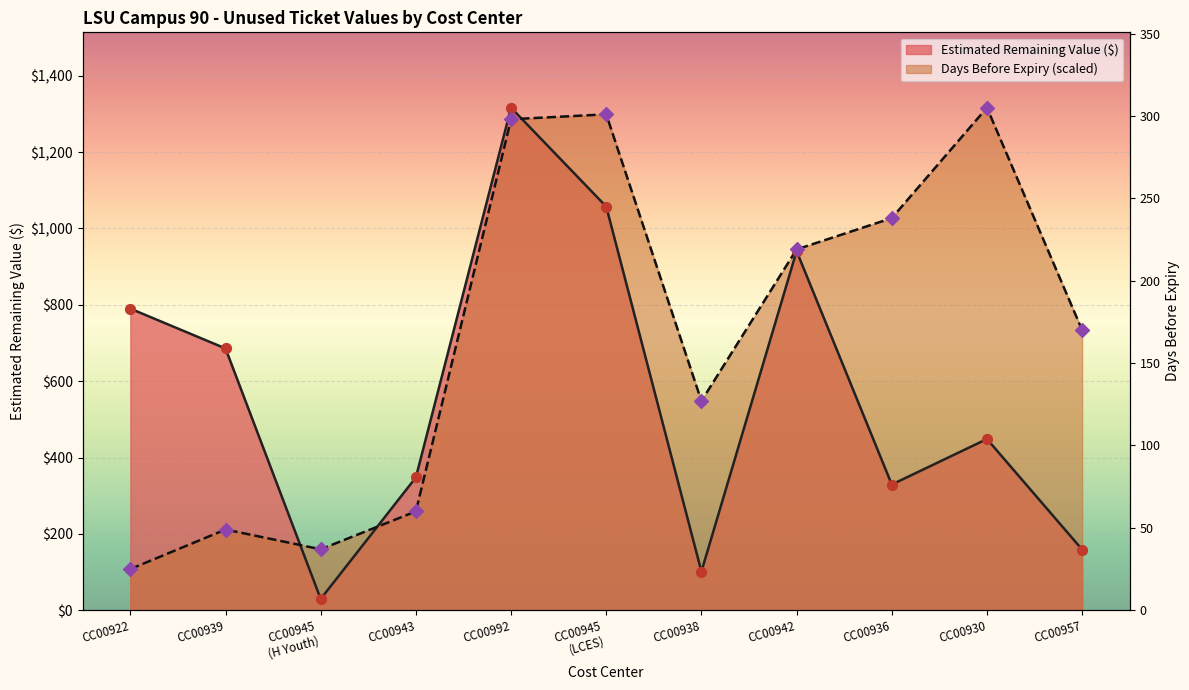

Which series contains the lowest Y value?

Estimated Remaining Value